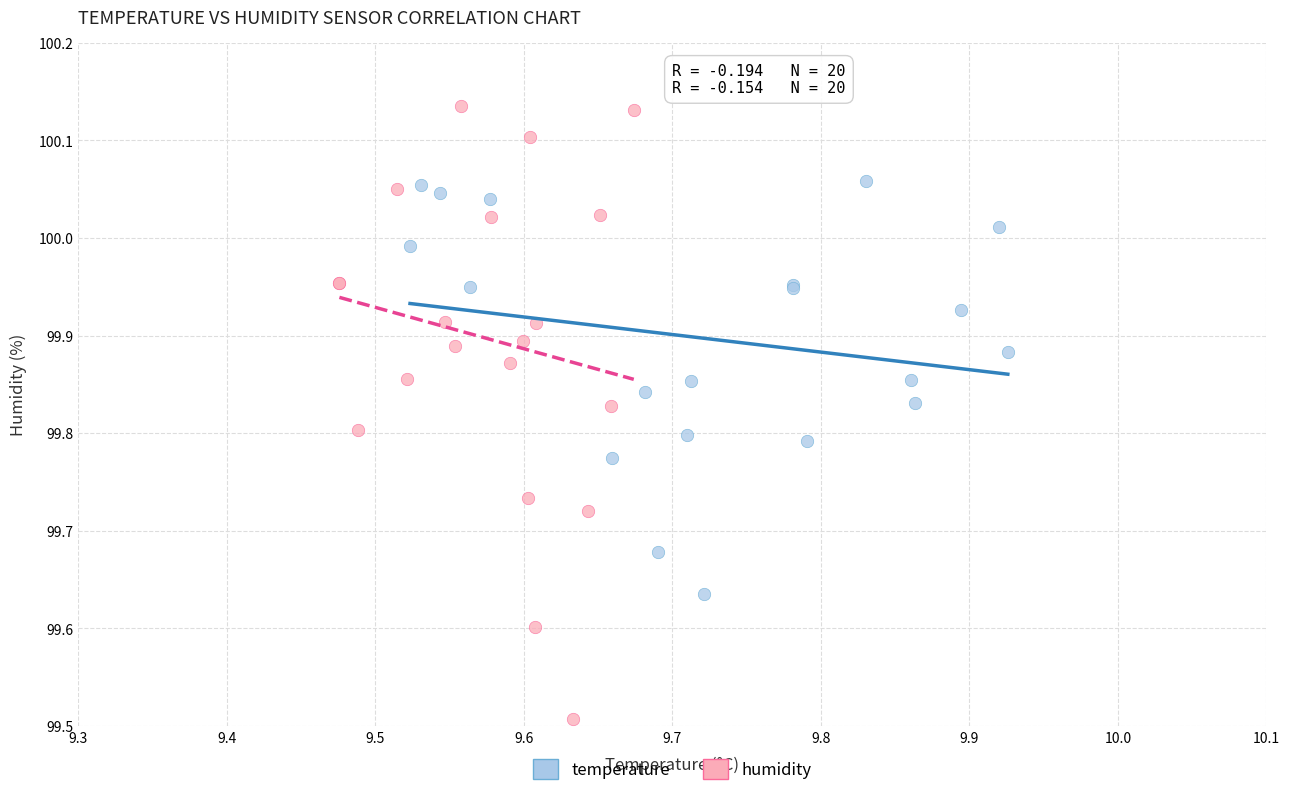

Which series reaches the minimum Y coordinate?

humidity